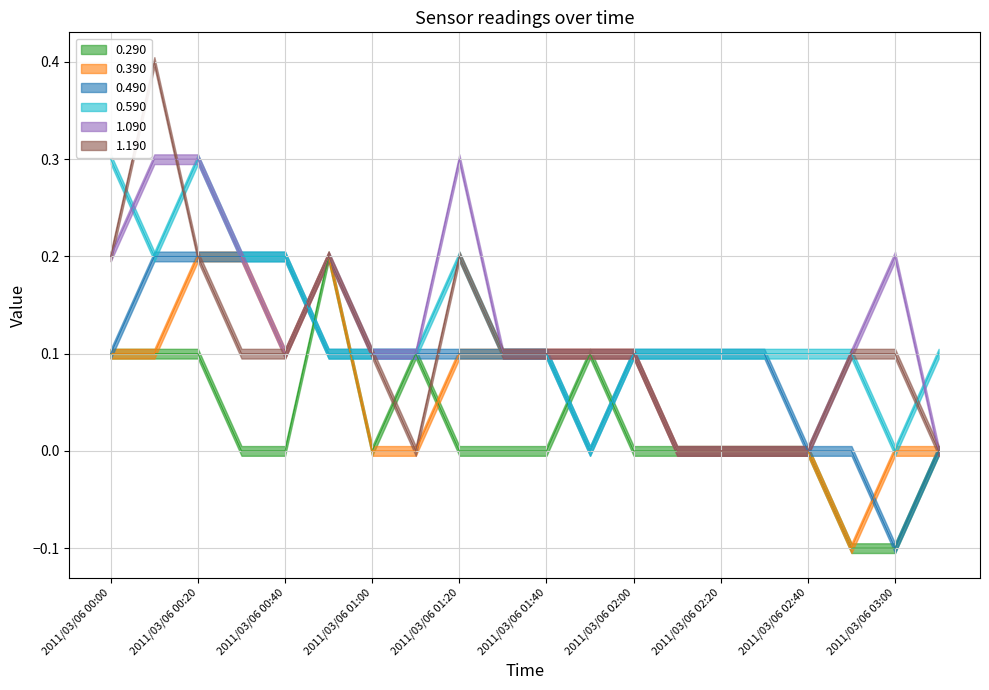

At which category is the sum across all series the highest?

2011/03/06 00:10